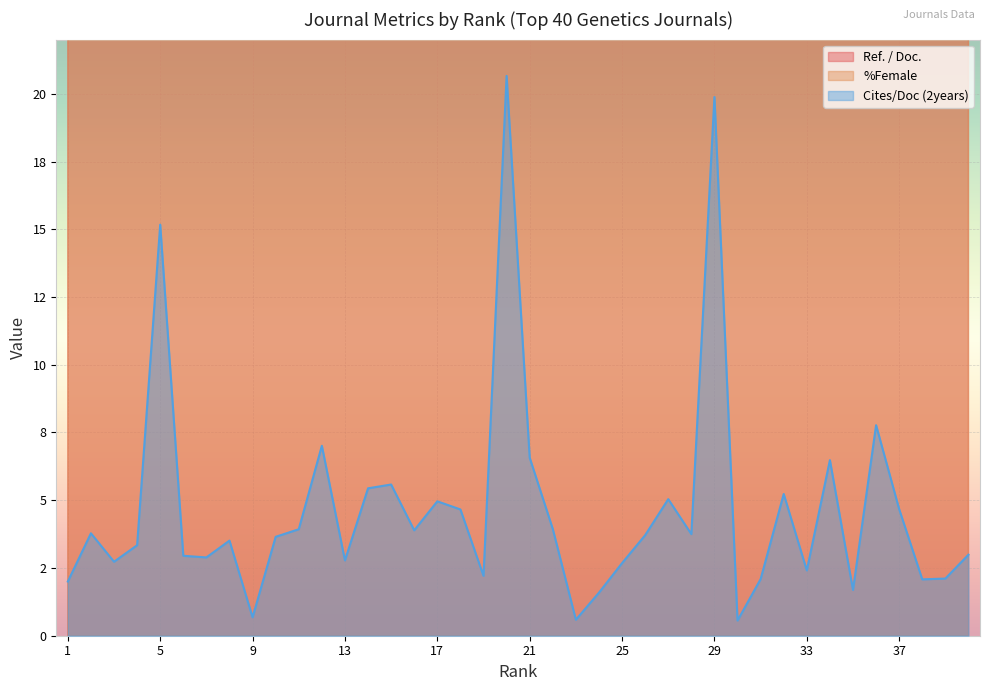

In %Female, how many points are higher than both neighbors (excluding endpoints)?

13